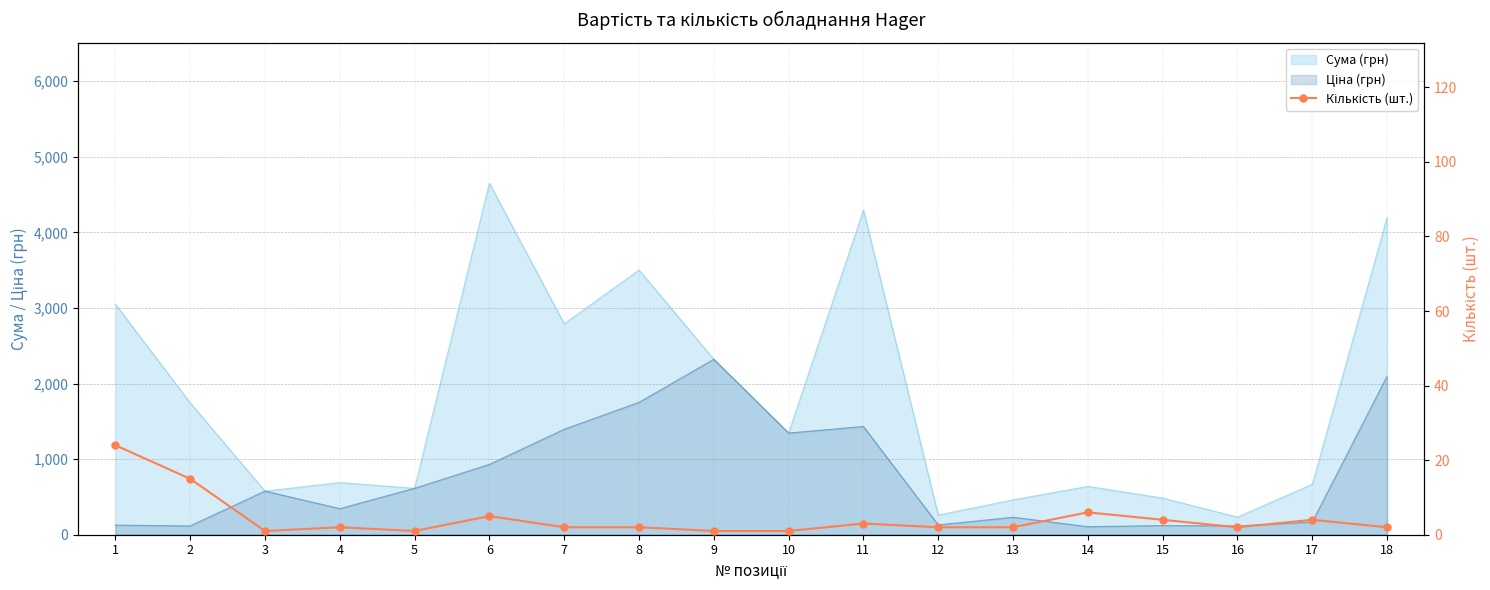

How many lines are shown in the chart?

1